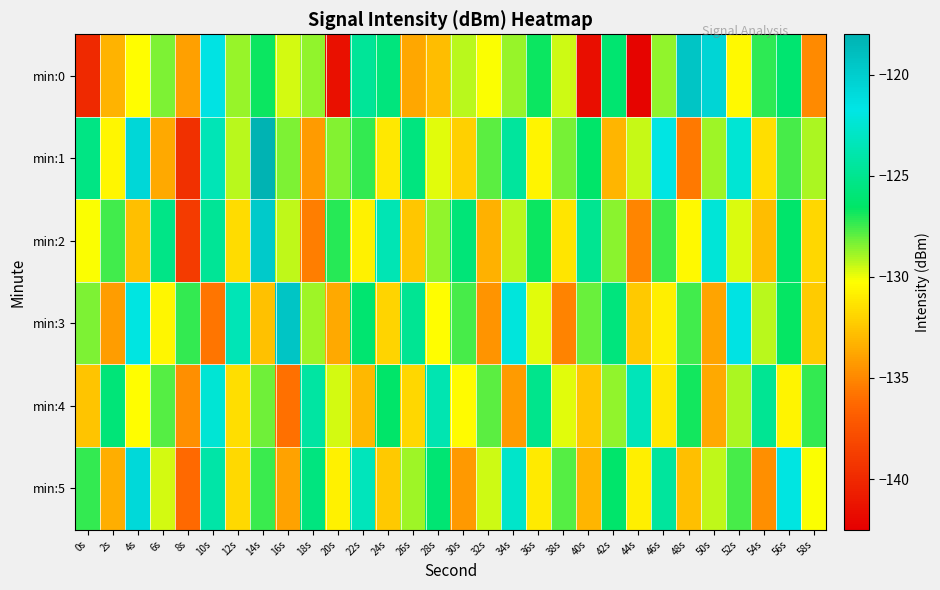

Reading left to right, extract all data points from this chart.

min:0: 0s=-139.9	2s=-133.3	4s=-130.3	6s=-128.3	8s=-134.1	10s=-121.5	12s=-128.8	14s=-126.8	16s=-129.6	18s=-128.7	20s=-141.5	22s=-124.7	24s=-125.7	26s=-133.7	28s=-132.9	30s=-129.3	32s=-130.2	34s=-128.7	36s=-126.7	38s=-129.6	40s=-141.6	42s=-126.2	44s=-142.2	46s=-128.6	48s=-119.3	50s=-120.6	52s=-130.5	54s=-127.2	56s=-126.1	58s=-134.9
min:1: 0s=-125.4	2s=-130.6	4s=-120.8	6s=-133.7	8s=-139.6	10s=-123.5	12s=-129.3	14s=-118.1	16s=-128.3	18s=-134.2	20s=-128.5	22s=-127.3	24s=-131.2	26s=-125.6	28s=-129.8	30s=-132.1	32s=-127.9	34s=-124.5	36s=-130.7	38s=-128.3	40s=-126.5	42s=-133.2	44s=-129.4	46s=-121.8	48s=-135.6	50s=-128.9	52s=-122.4	54s=-131.5	56s=-127.6	58s=-129.1
min:2: 0s=-130.2	2s=-127.5	4s=-132.8	6s=-125.3	8s=-138.9	10s=-124.7	12s=-131.6	14s=-119.8	16s=-129.3	18s=-135.4	20s=-127.1	22s=-130.8	24s=-123.6	26s=-132.5	28s=-128.7	30s=-125.9	32s=-133.4	34s=-129.2	36s=-126.8	38s=-131.3	40s=-124.9	42s=-128.6	44s=-135.1	46s=-127.4	48s=-130.5	50s=-122.3	52s=-129.7	54s=-132.9	56s=-126.4	58s=-131.8
min:3: 0s=-128.4	2s=-134.1	4s=-121.9	6s=-130.6	8s=-127.3	10s=-135.8	12s=-123.5	14s=-132.7	16s=-119.4	18s=-128.9	20s=-133.6	22s=-126.2	24s=-131.9	26s=-124.8	28s=-130.3	30s=-127.6	32s=-134.5	34s=-122.1	36s=-129.8	38s=-135.2	40s=-128.1	42s=-125.7	44s=-132.4	46s=-130.9	48s=-127.5	50s=-133.8	52s=-121.6	54s=-129.2	56s=-126.7	58s=-132.3
min:4: 0s=-132.6	2s=-125.9	4s=-130.3	6s=-127.8	8s=-134.7	10s=-122.4	12s=-131.5	14s=-128.2	16s=-135.9	18s=-124.3	20s=-129.6	22s=-133.1	24s=-126.5	26s=-131.8	28s=-123.7	30s=-130.4	32s=-127.9	34s=-134.2	36s=-125.1	38s=-129.8	40s=-132.5	42s=-128.7	44s=-123.4	46s=-131.2	48s=-126.9	50s=-133.6	52s=-129.1	54s=-124.8	56s=-130.7	58s=-127.3
min:5: 0s=-127.3	2s=-133.5	4s=-120.8	6s=-129.6	8s=-136.2	10s=-124.1	12s=-131.7	14s=-127.4	16s=-133.9	18s=-125.6	20s=-130.8	22s=-123.3	24s=-132.4	26s=-128.9	28s=-126.1	30s=-134.3	32s=-129.5	34s=-122.7	36s=-131.1	38s=-127.8	40s=-133.2	42s=-126.4	44s=-130.9	46s=-124.5	48s=-132.8	50s=-129.3	52s=-127.6	54s=-134.7	56s=-121.9	58s=-130.2